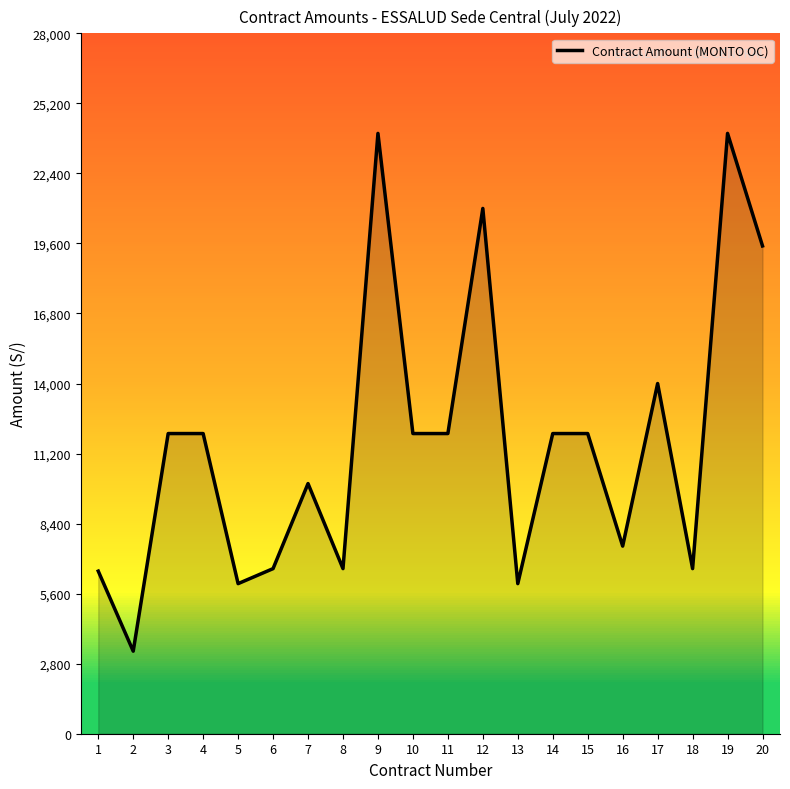

What is the difference between the values at 14 and 9?

12000